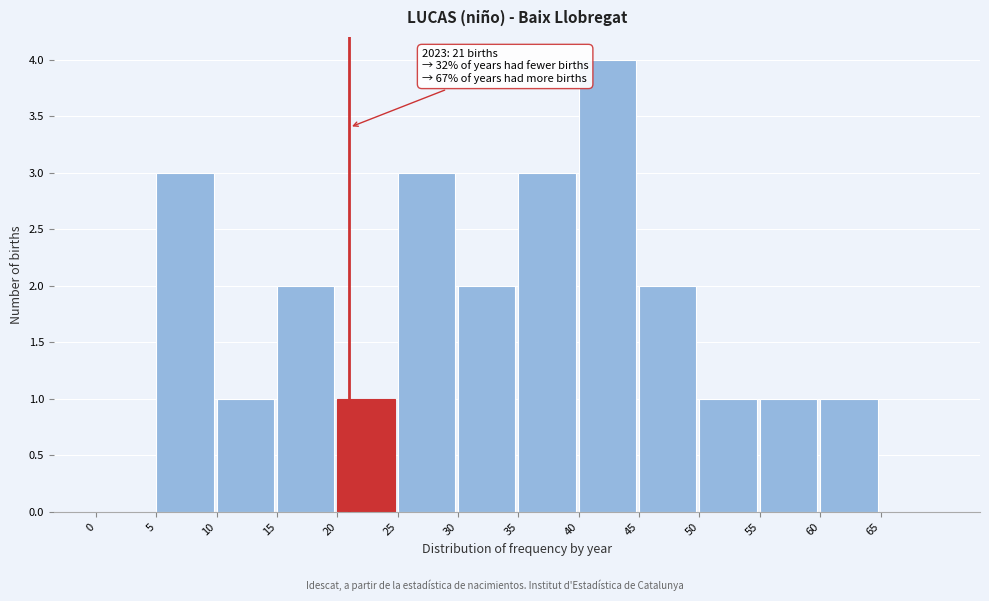

Which range on the x-axis has the tallest bar?

40 to 45